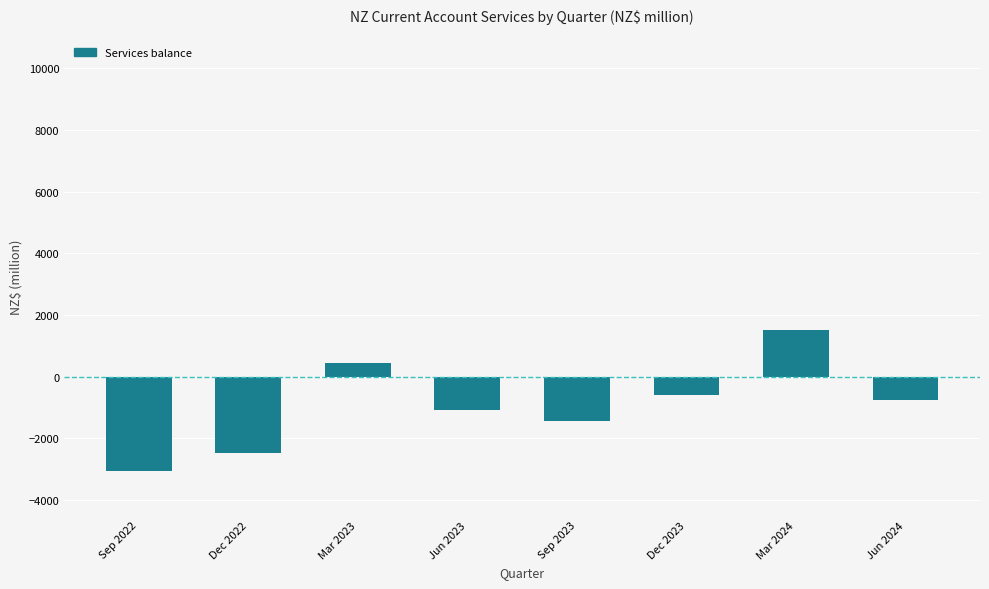

Reading left to right, what are all the values shown in this chart?

Sep 2022=-3061	Dec 2022=-2469	Mar 2023=451	Jun 2023=-1085	Sep 2023=-1436	Dec 2023=-585	Mar 2024=1518	Jun 2024=-757